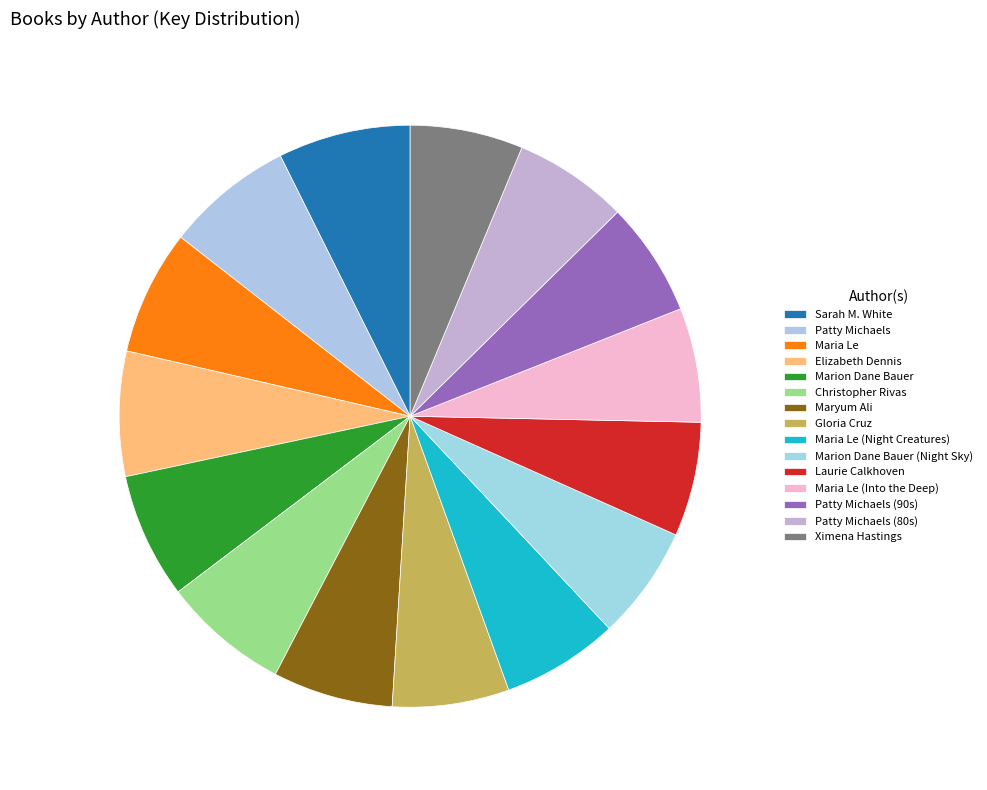

How many slices are in this pie chart?

15